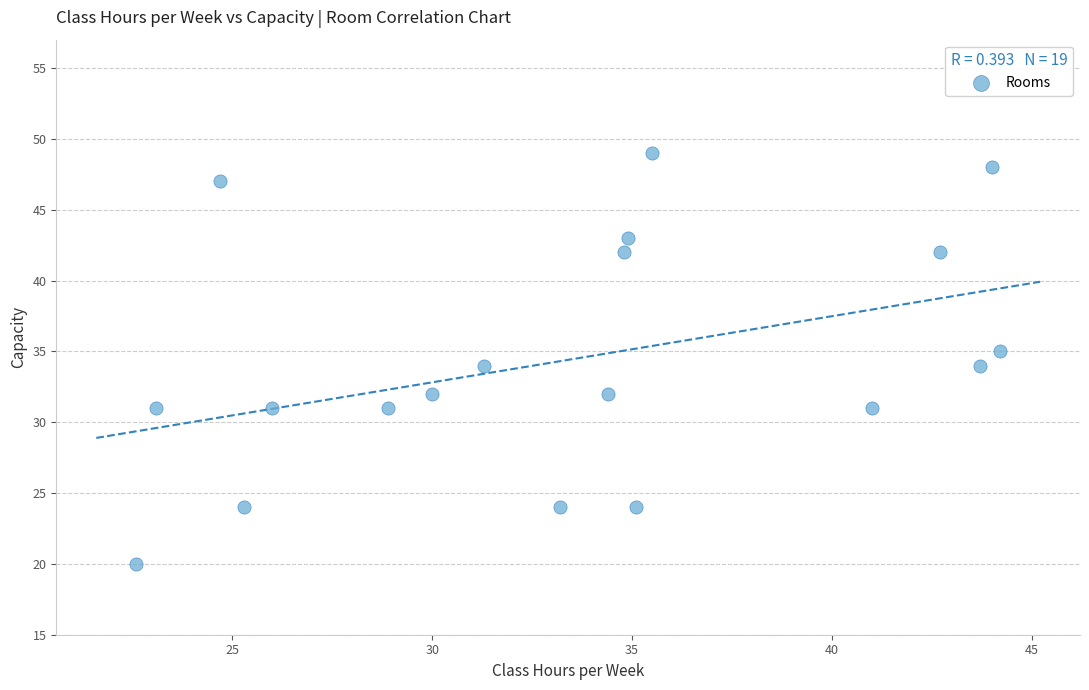

What is the range of Y values (max minus min)?

29